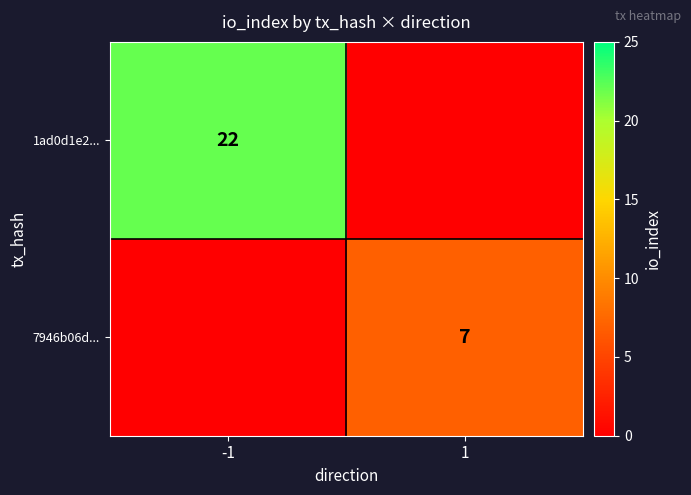

Is the value of 1ad0d1e2... at -1 greater than the value of 7946b06d... at 1?

Yes